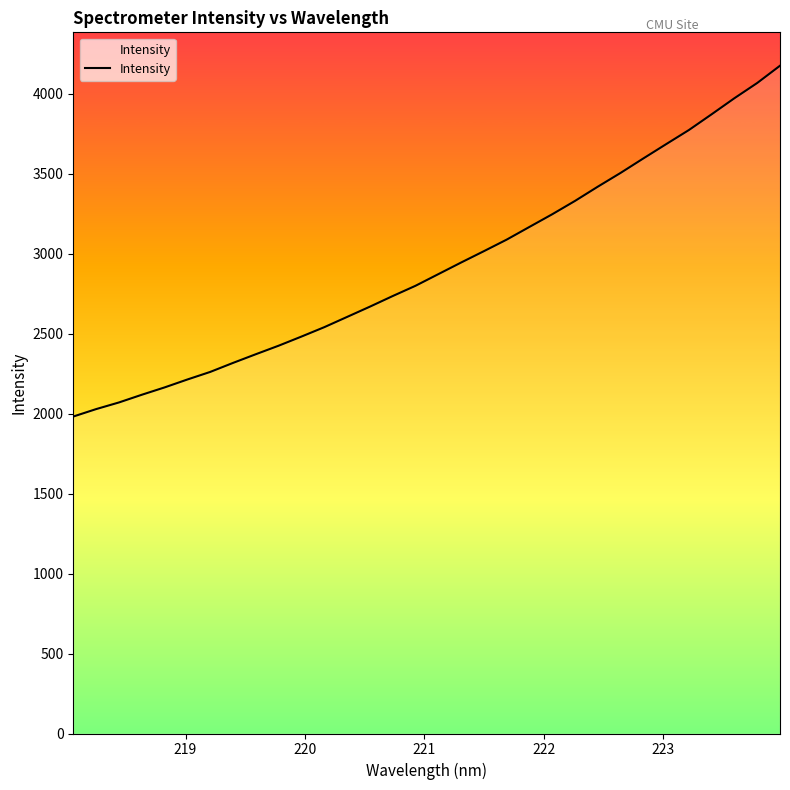

True or false: there are more than 1 points higher than both neighbors.

False